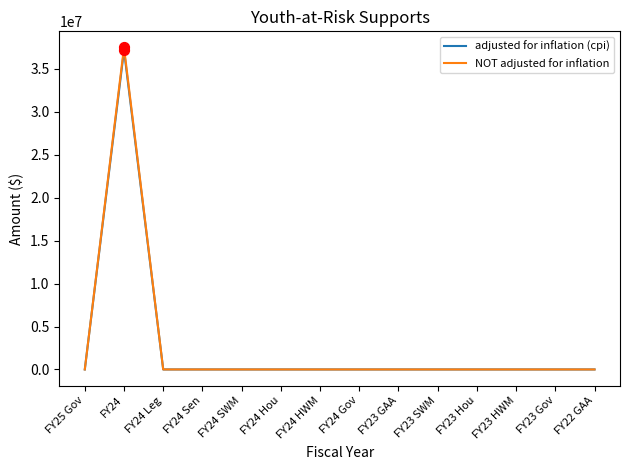

At how many categories does at least one series exceed 7251552?

1